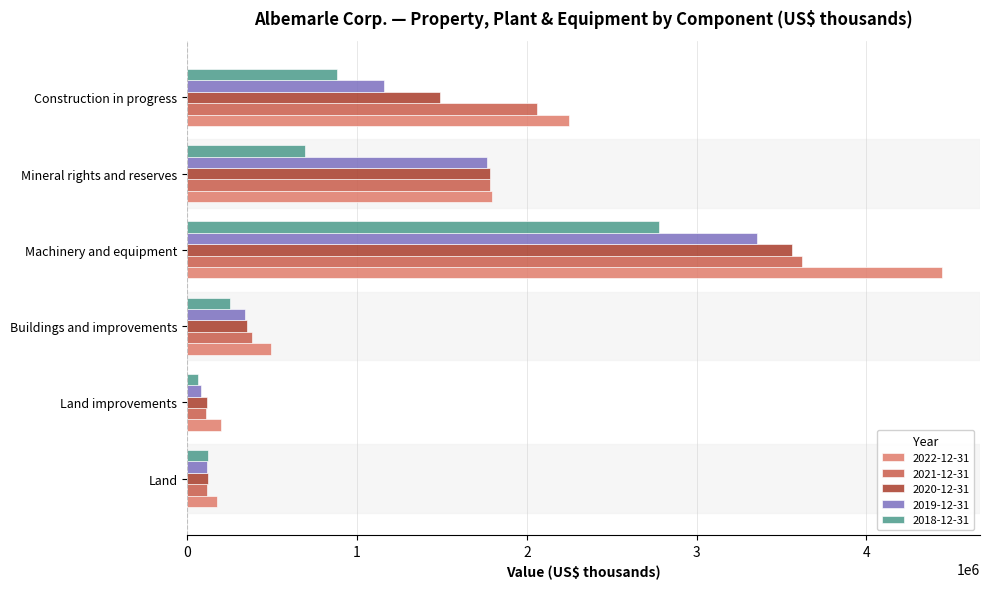

Is it true that 2021-12-31 equals 117703 at Land?

True